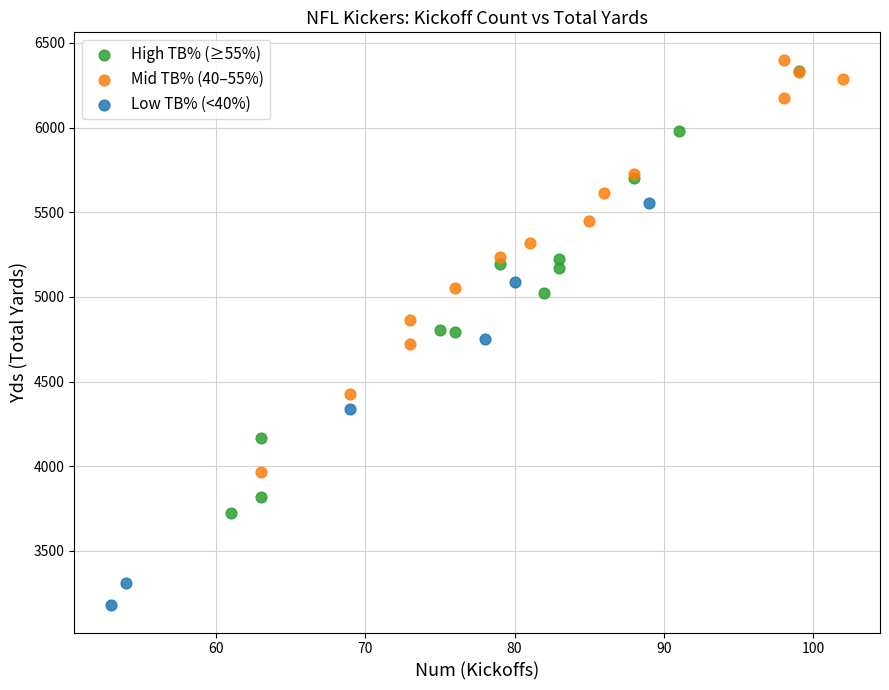

Which series reaches the minimum Y coordinate?

Low TB% (<40%)